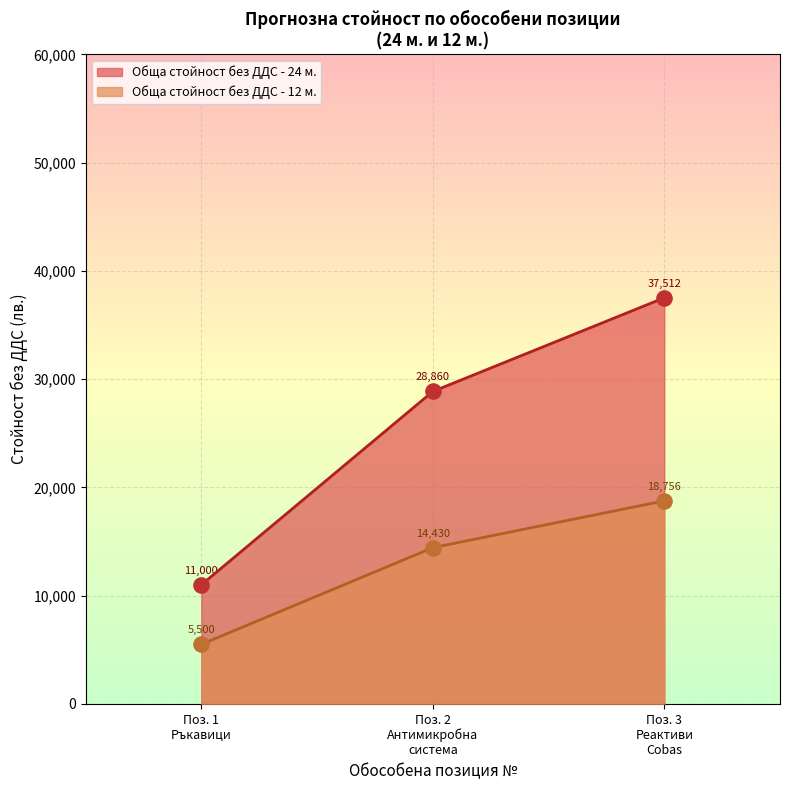

Which series has the widest spread of values?

Обща стойност без ДДС - 24 м.